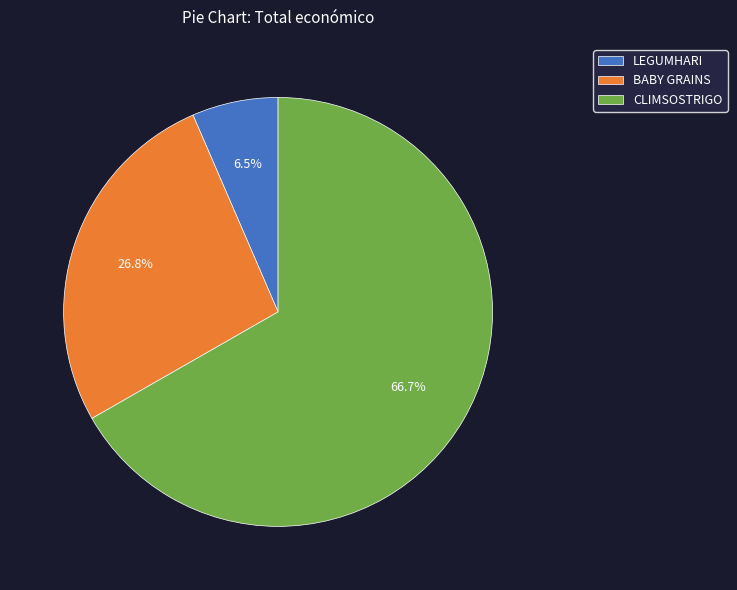

Rank the categories by value from highest to lowest.

CLIMSOSTRIGO, BABY GRAINS, LEGUMHARI